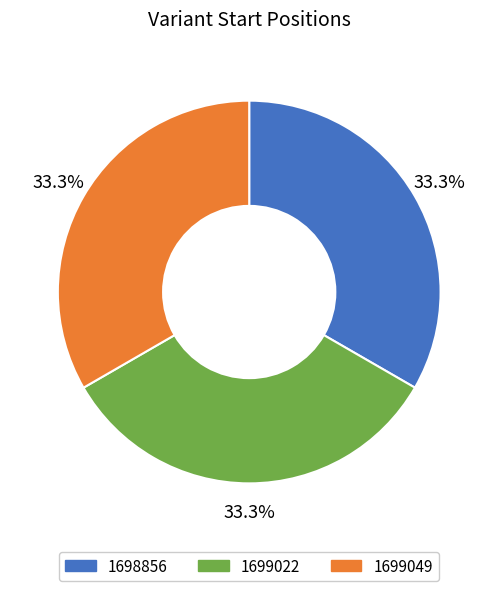

To the nearest percent, what portion does 1698856 represent?

33%